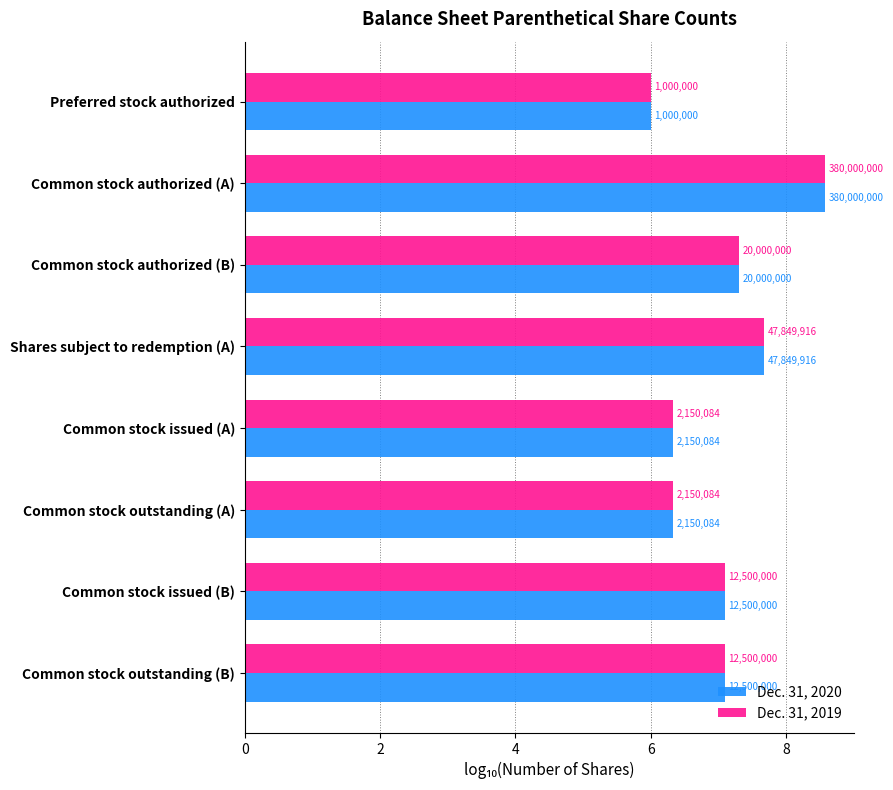

Reading left to right, extract all data points from this chart.

Dec. 31, 2020: 6.0	8.6	7.3	7.7	6.3	6.3	7.1	7.1
Dec. 31, 2019: 6.0	8.6	7.3	7.7	6.3	6.3	7.1	7.1